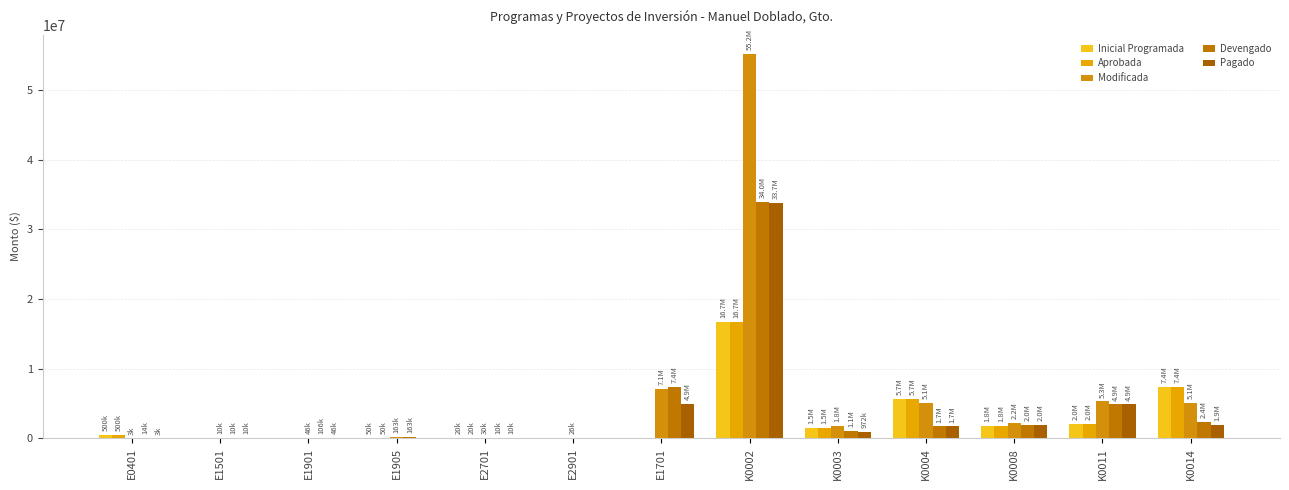

Rank the series at K0003 from highest to lowest value.

Modificada, Inicial Programada, Aprobada, Devengado, Pagado